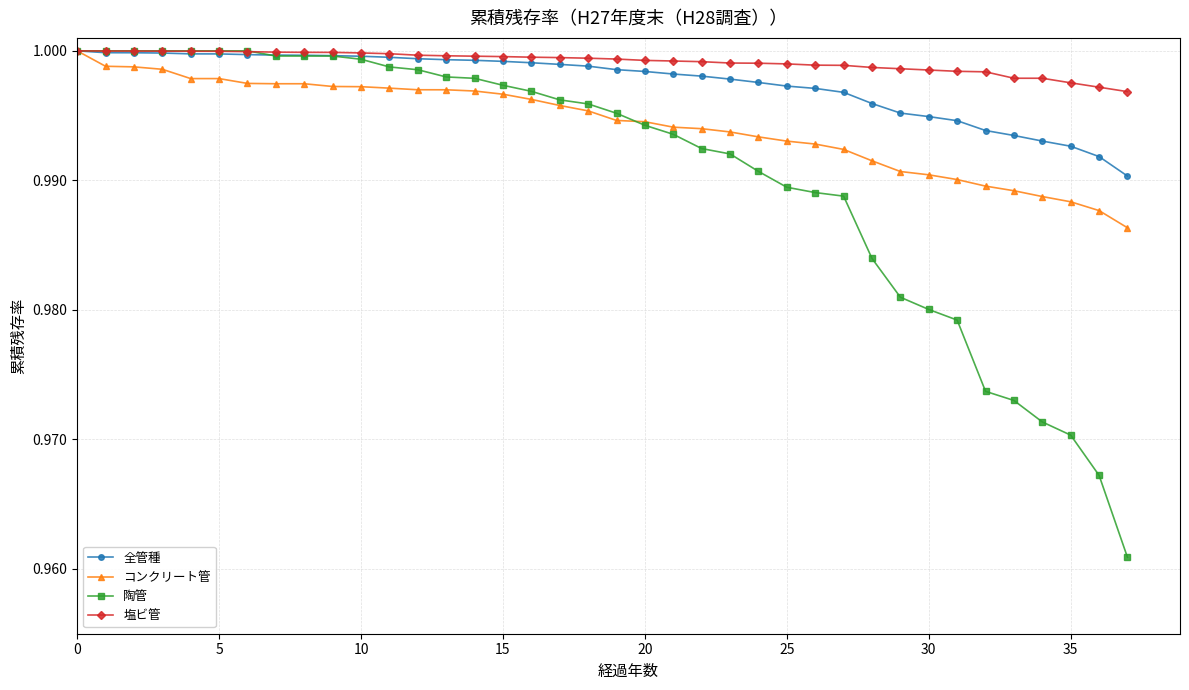

At how many categories does at least one series exceed 0?

38